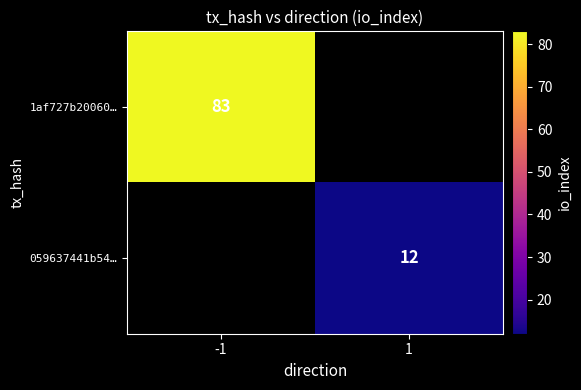

True or false: 1af727b20060… has a value of 83 at -1.

True